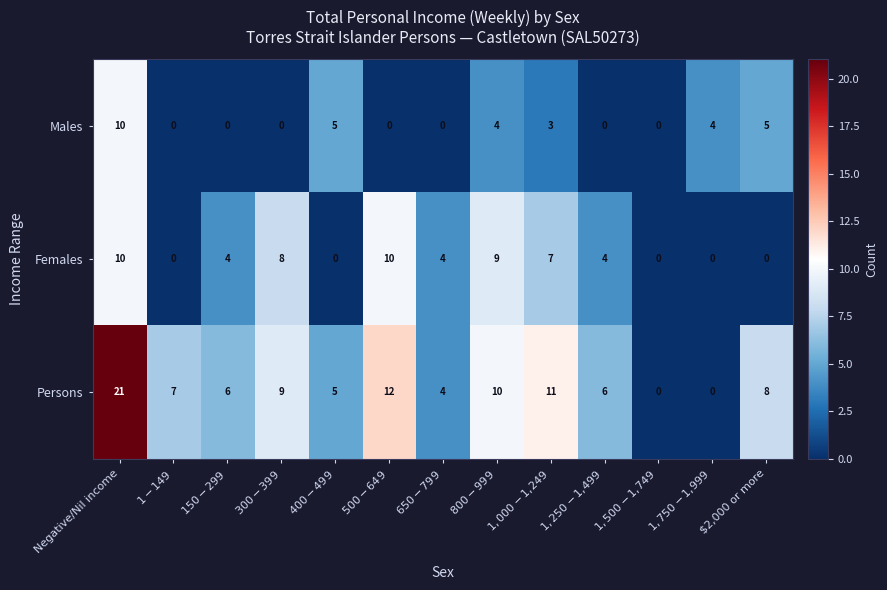

How many series are shown in this chart?

3